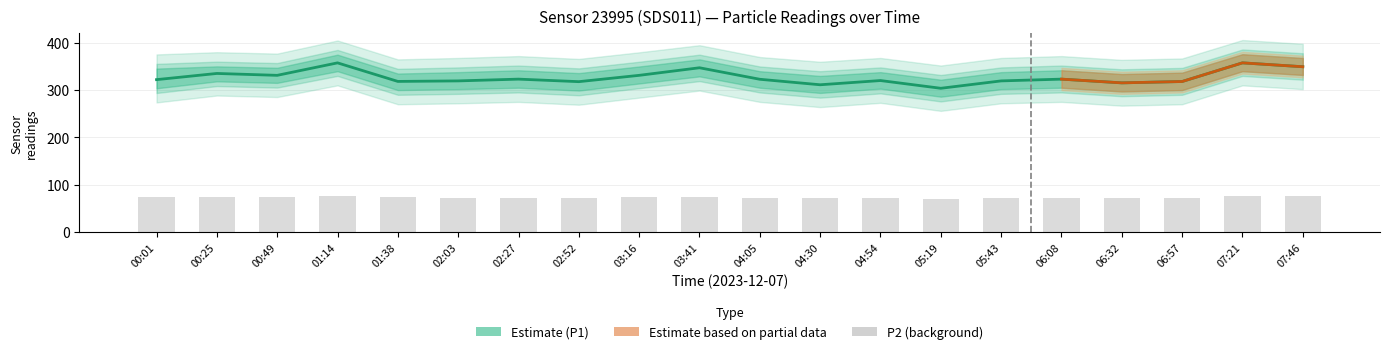

What is the sum of the P1 values at 04:05 and 02:27?

646.1